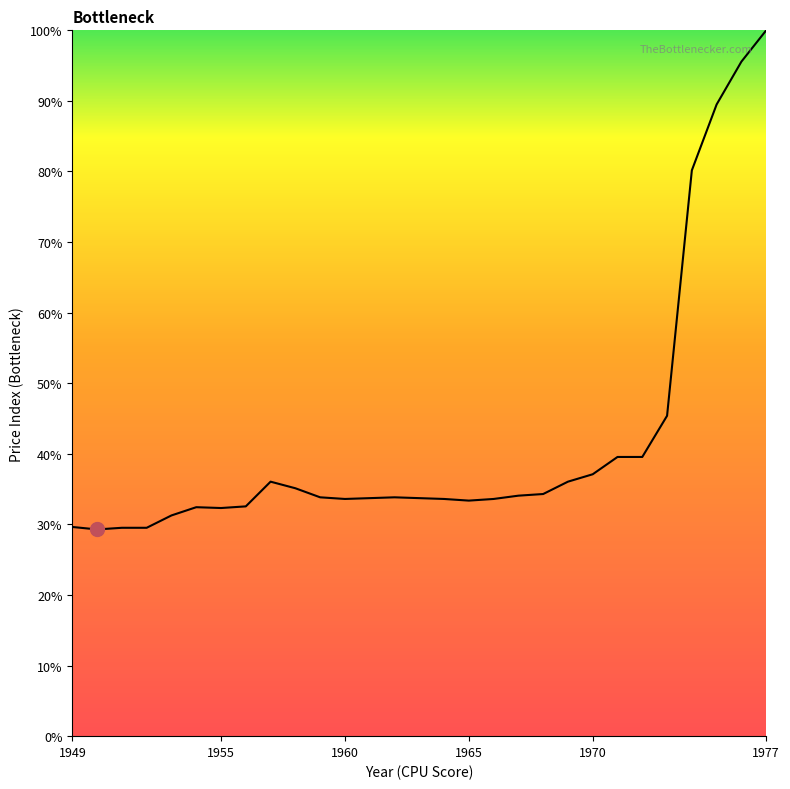

What is the maximum value shown in the chart?

100.0